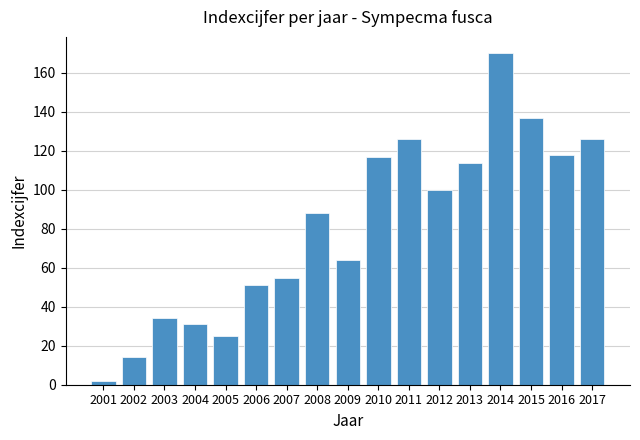

What is the greatest value displayed?

170